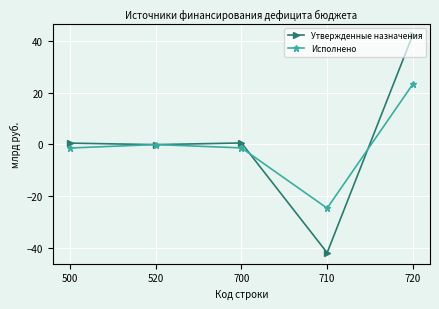

Is it true that Утвержденные назначения equals 0.6 at 700?

True